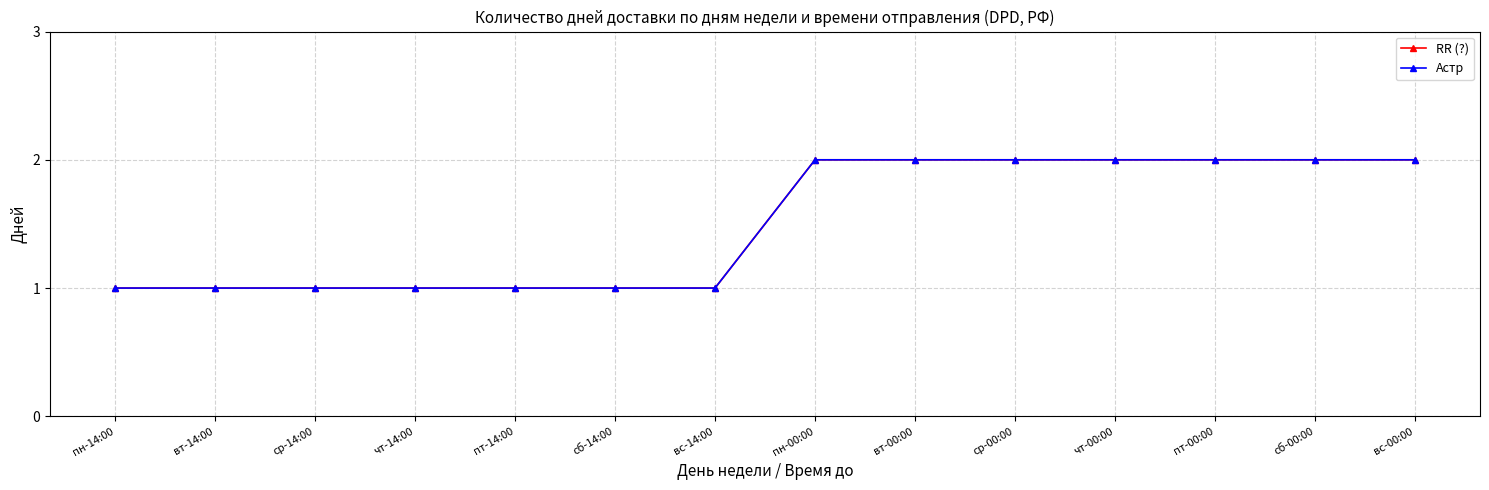

Does the chart have visible grid lines?

Yes